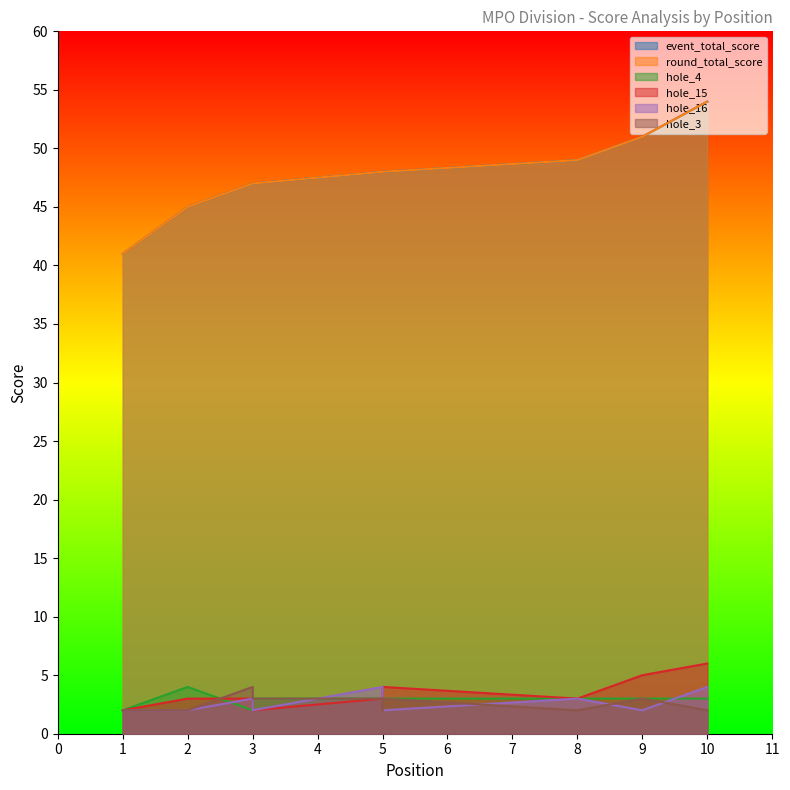

True or false: hole_16 has a value of 3 at 8.

True